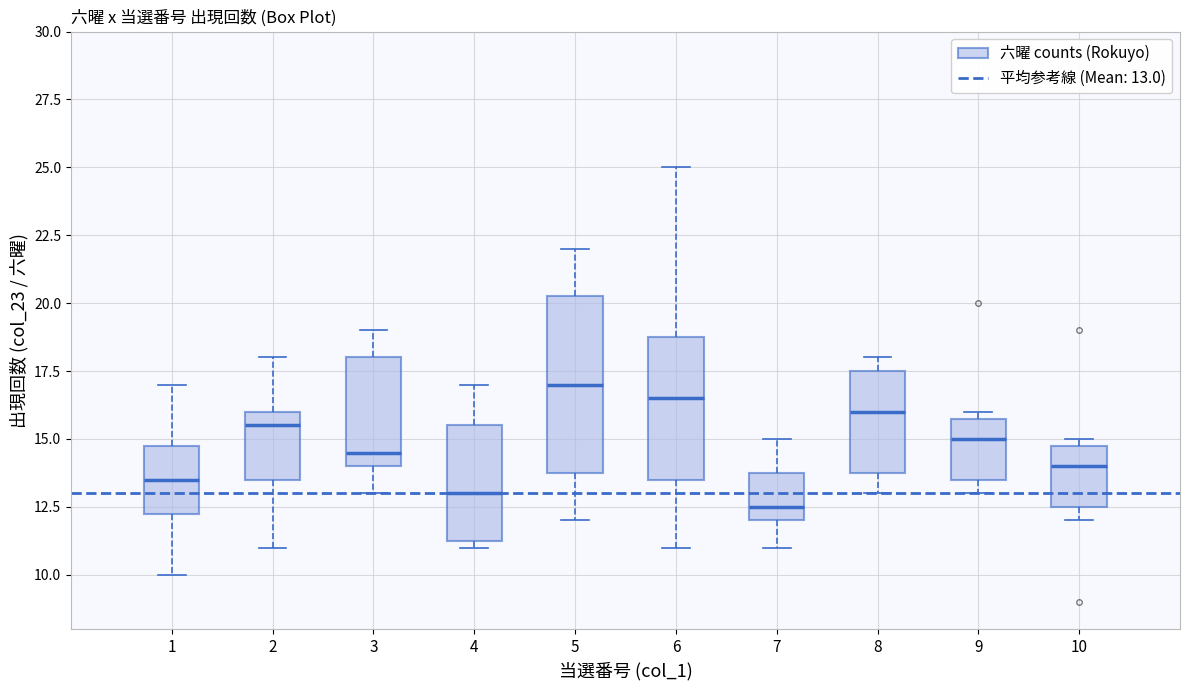

Reading left to right, transcribe this box plot: for each box, give where its median line is, the range the box spans, and where its two whiskers end, as read against the y-axis. The values are not printed on the chart, so give them approximately, as read against the axis.

1: median 13.5, box 12.5 to 15.0, whiskers 10.0 to 17.0
2: median 15.5, box 13.5 to 16.0, whiskers 11.0 to 18.0
3: median 14.5, box 14.0 to 18.0, whiskers 13.0 to 19.0
4: median 13.0, box 11.5 to 15.5, whiskers 11.0 to 17.0
5: median 17.0, box 14.0 to 20.5, whiskers 12.0 to 22.0
6: median 16.5, box 13.5 to 19.0, whiskers 11.0 to 25.0
7: median 12.5, box 12.0 to 14.0, whiskers 11.0 to 15.0
8: median 16.0, box 14.0 to 17.5, whiskers 13.0 to 18.0
9: median 15.0, box 13.5 to 16.0, whiskers 13.0 to 16.0 (just above the box's upper edge)
10: median 14.0, box 12.5 to 15.0, whiskers 12.0 to 15.0 (just above the box's upper edge)